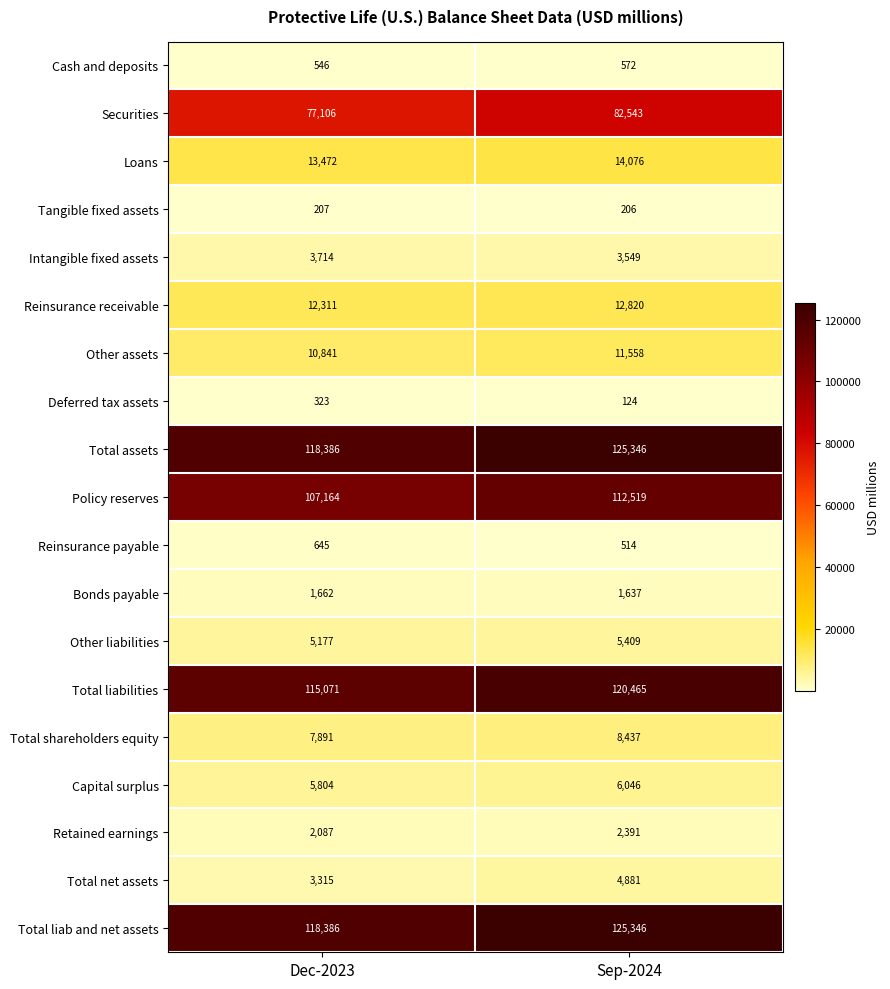

At how many categories does at least one series exceed 90588?

2